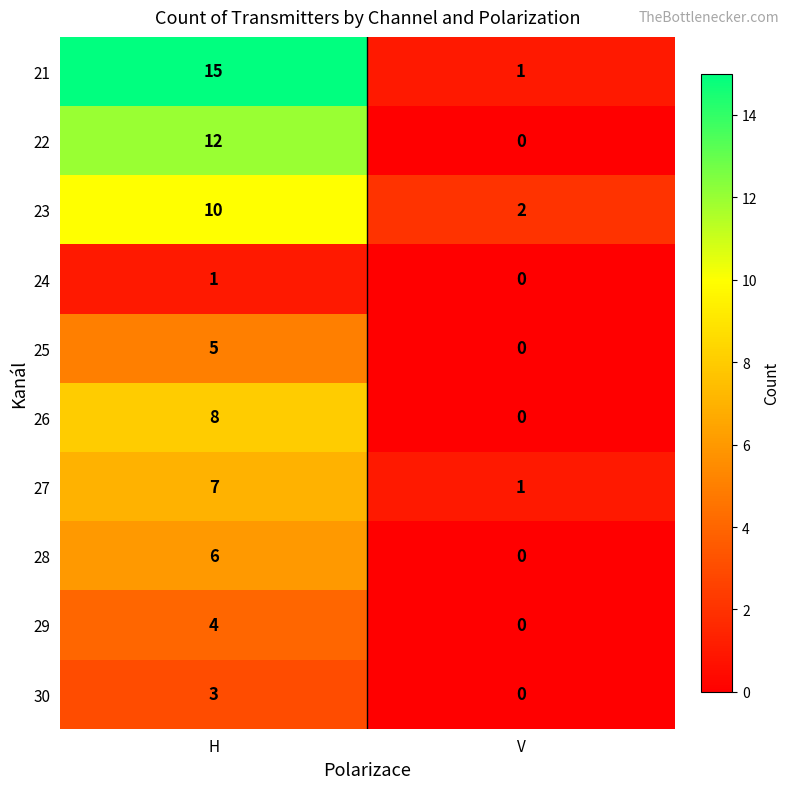

Reading right to left, list all the values displayed in this chart.

21: 1	15
22: 0	12
23: 2	10
24: 0	1
25: 0	5
26: 0	8
27: 1	7
28: 0	6
29: 0	4
30: 0	3